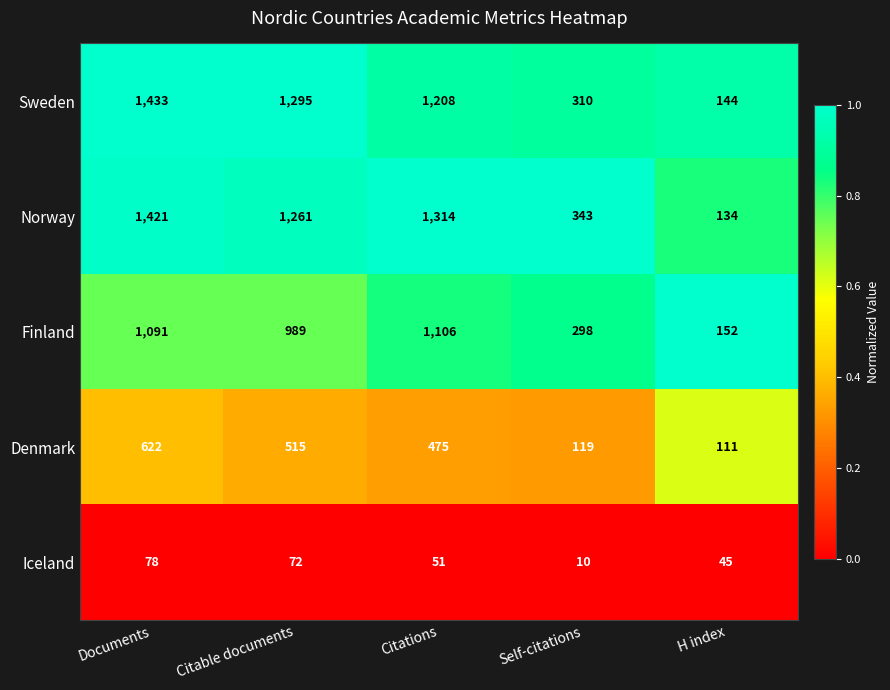

The value of Denmark at Self-citations is 38. True or false?

False